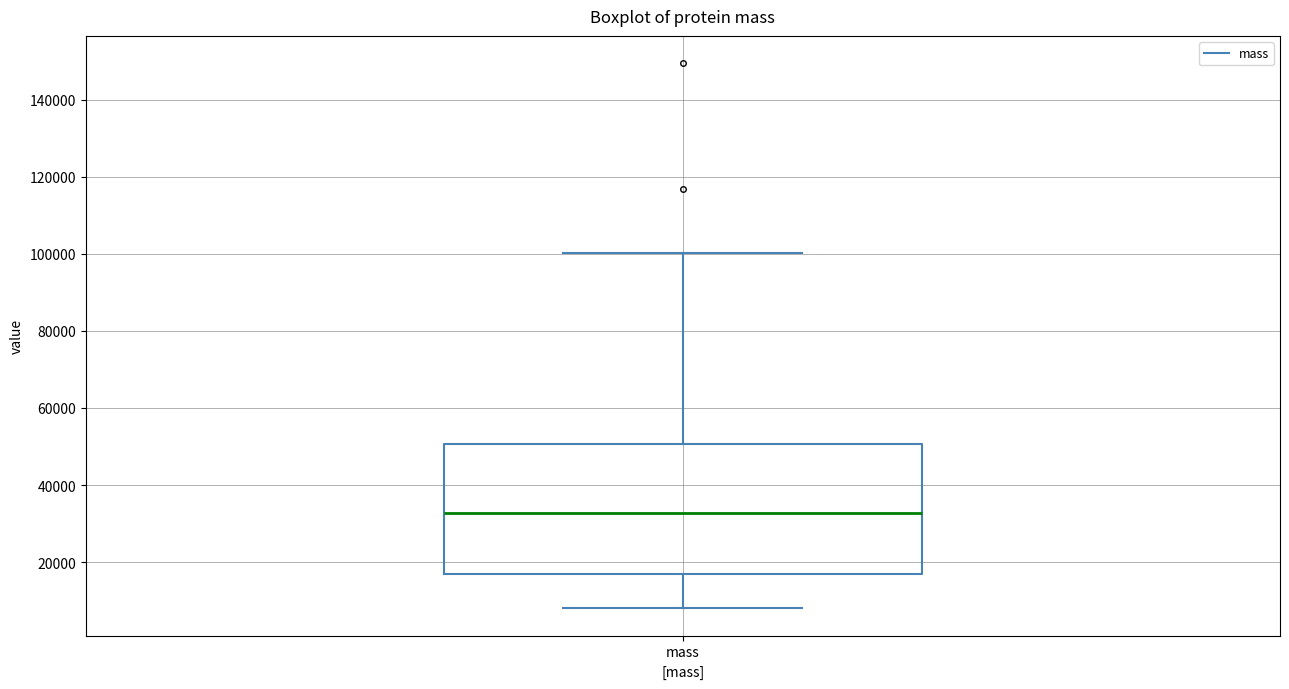

Where is the upper edge of the box for mass on the y-axis? The values are not printed on the chart, so give them approximately, as read against the axis.

50000